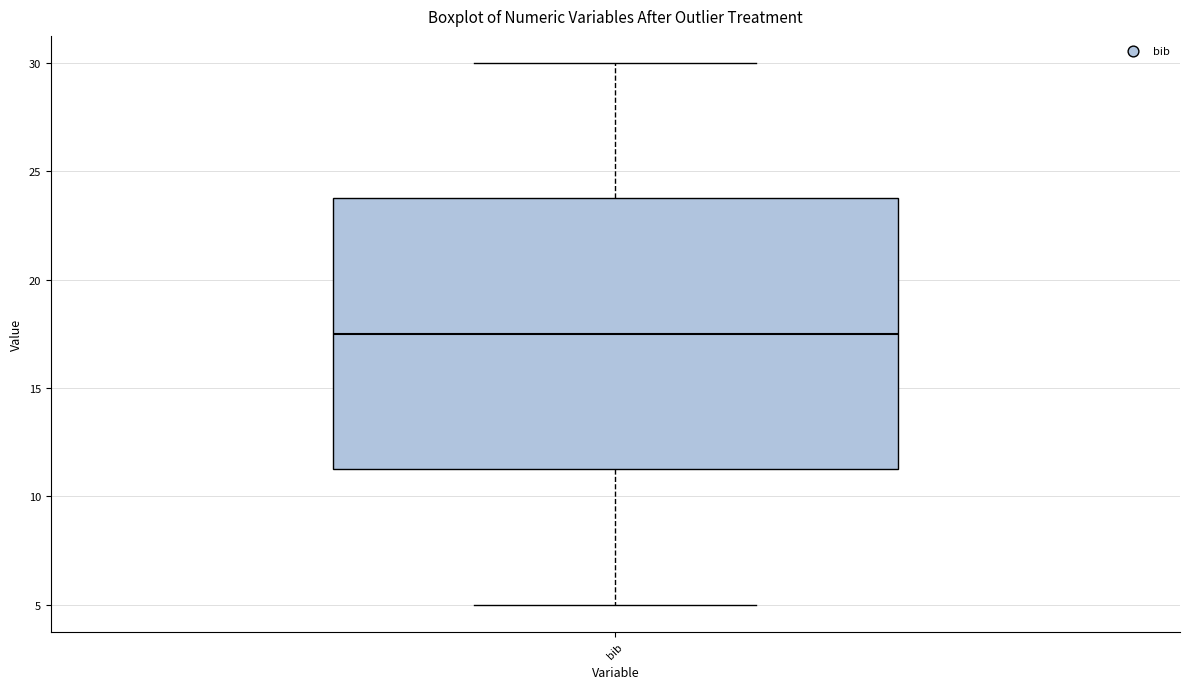

Where does the lower whisker of the box for bib end on the y-axis? The values are not printed on the chart, so give them approximately, as read against the axis.

5.0